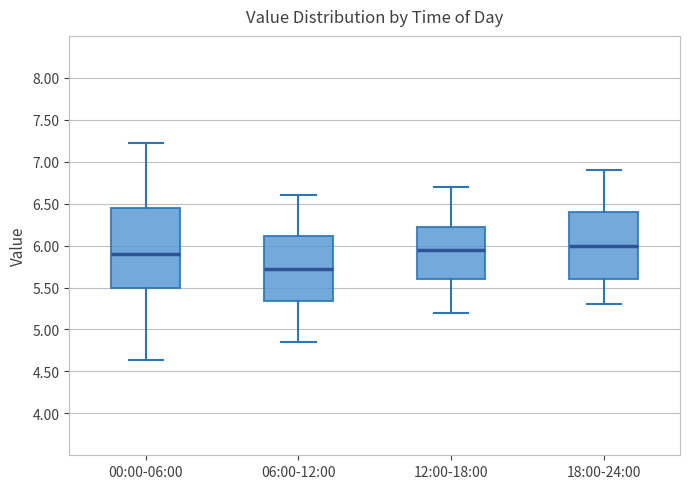

Which box is the tallest, from its lower edge to its upper edge?

00:00-06:00